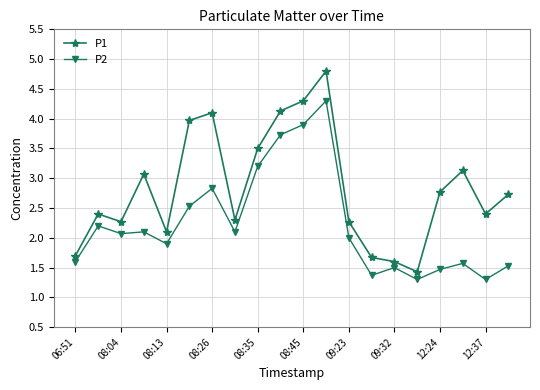

Which series has the largest total across all categories?

P1